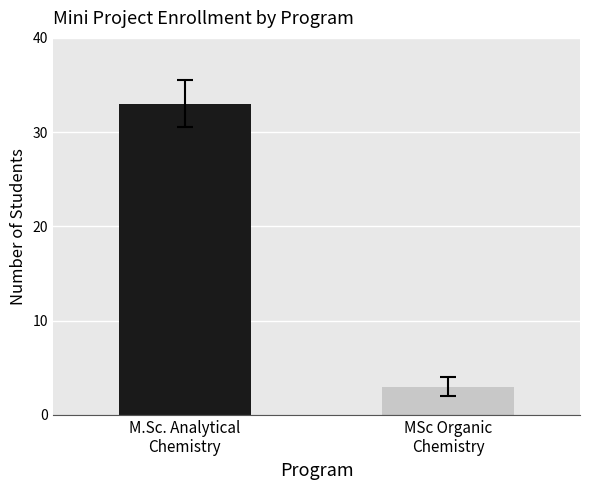

Count the number of categories in the chart.

1